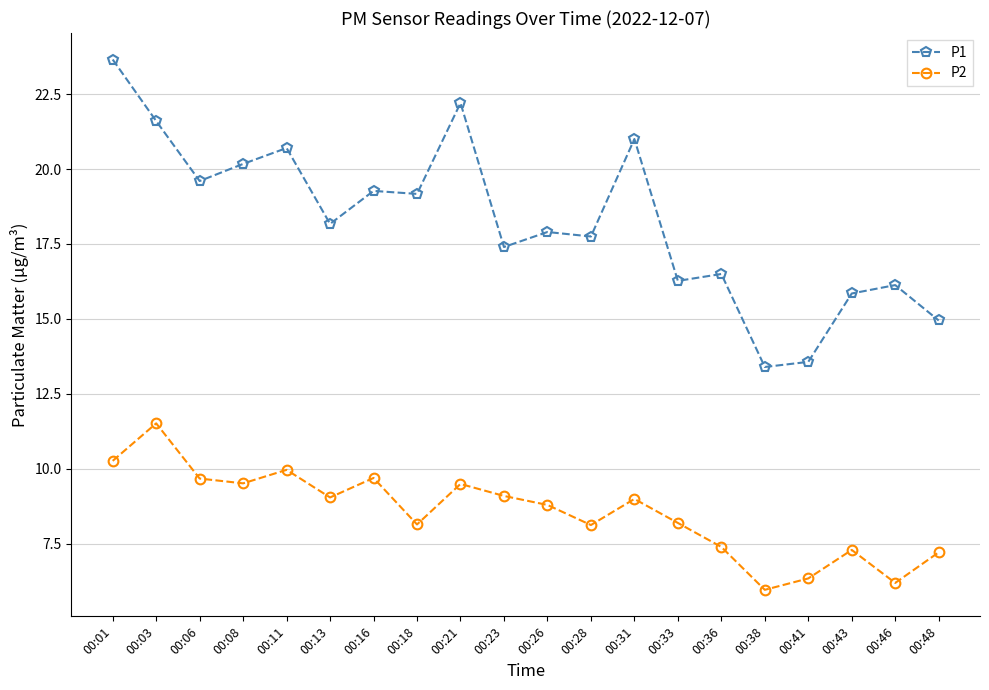

How many values in the P1 series exceed 18?

10